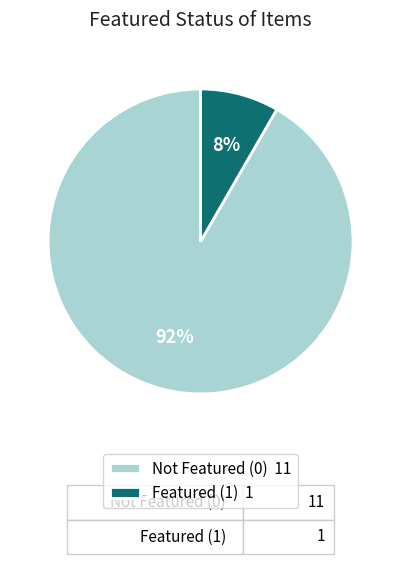

Combined, do Not Featured (0) 11 and Featured (1) 1 account for over 50%?

Yes